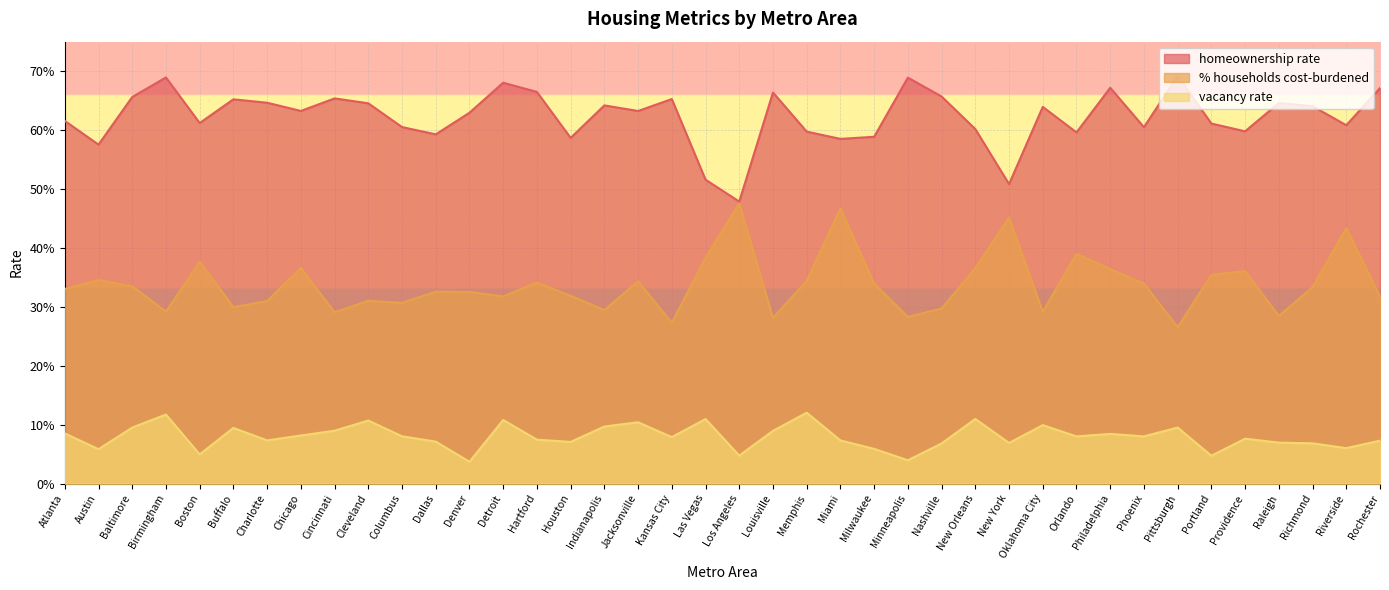

At which label does % households cost-burdened reach its minimum?

Pittsburgh